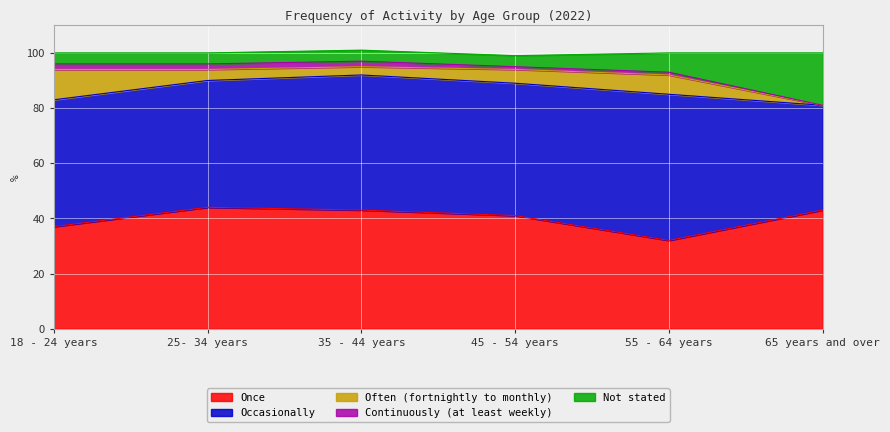

At how many categories does at least one series exceed 8?

6